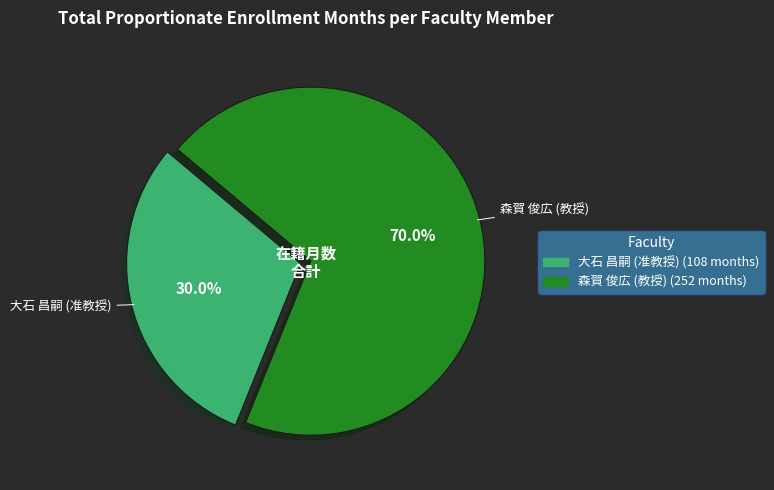

How many segments does this pie chart have?

2